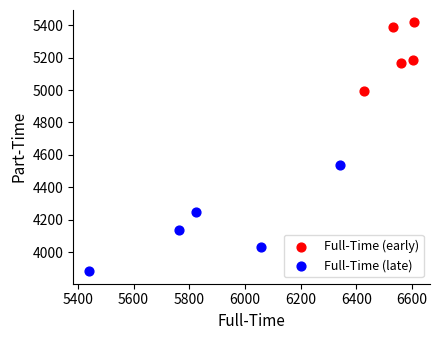

What are all the series names shown in the legend?

Full-Time (early), Full-Time (late)